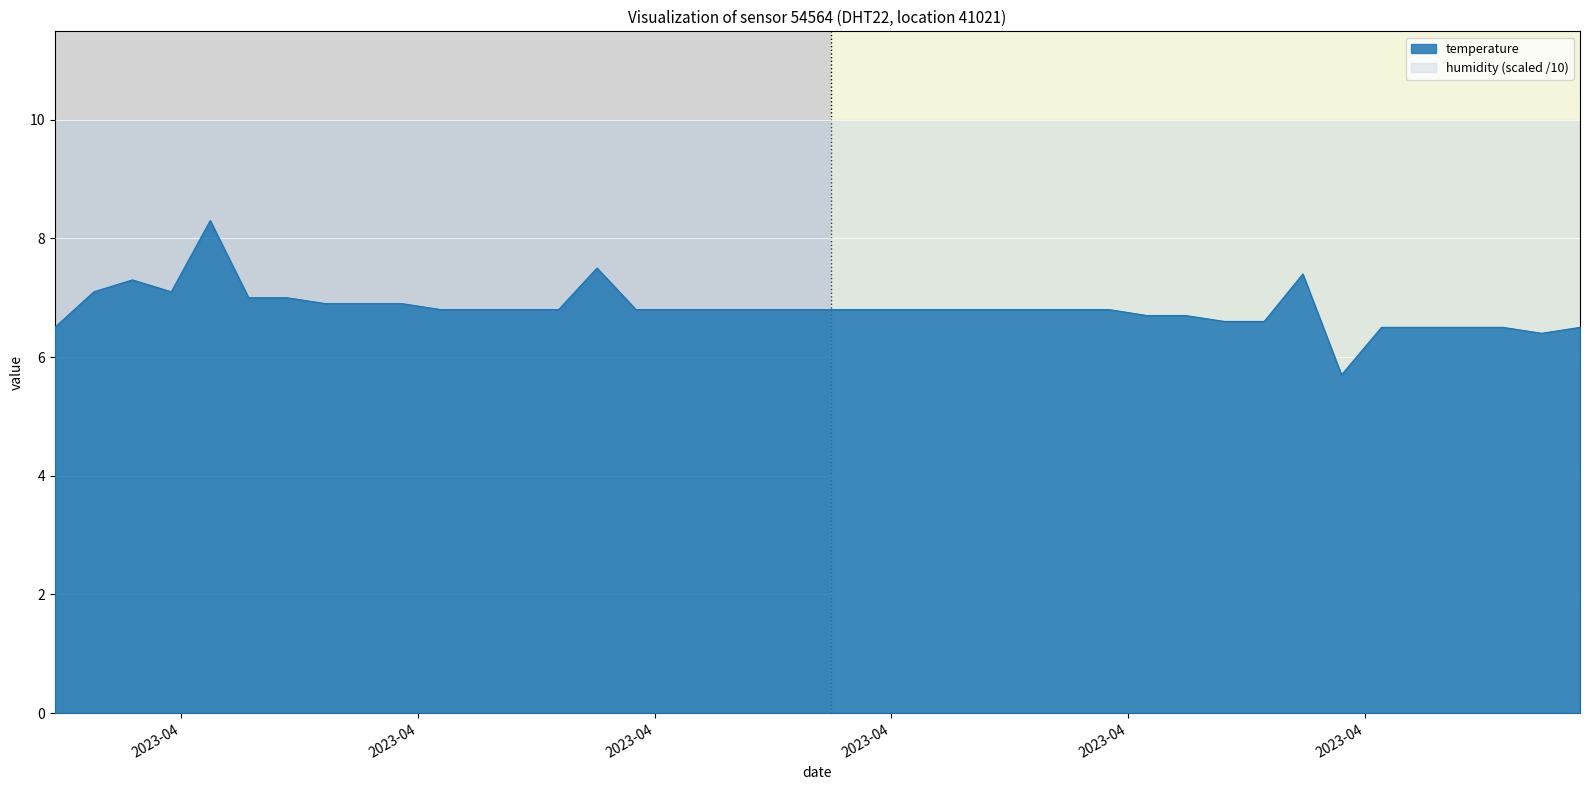

At which category does the data reach its first local peak?

2023-04